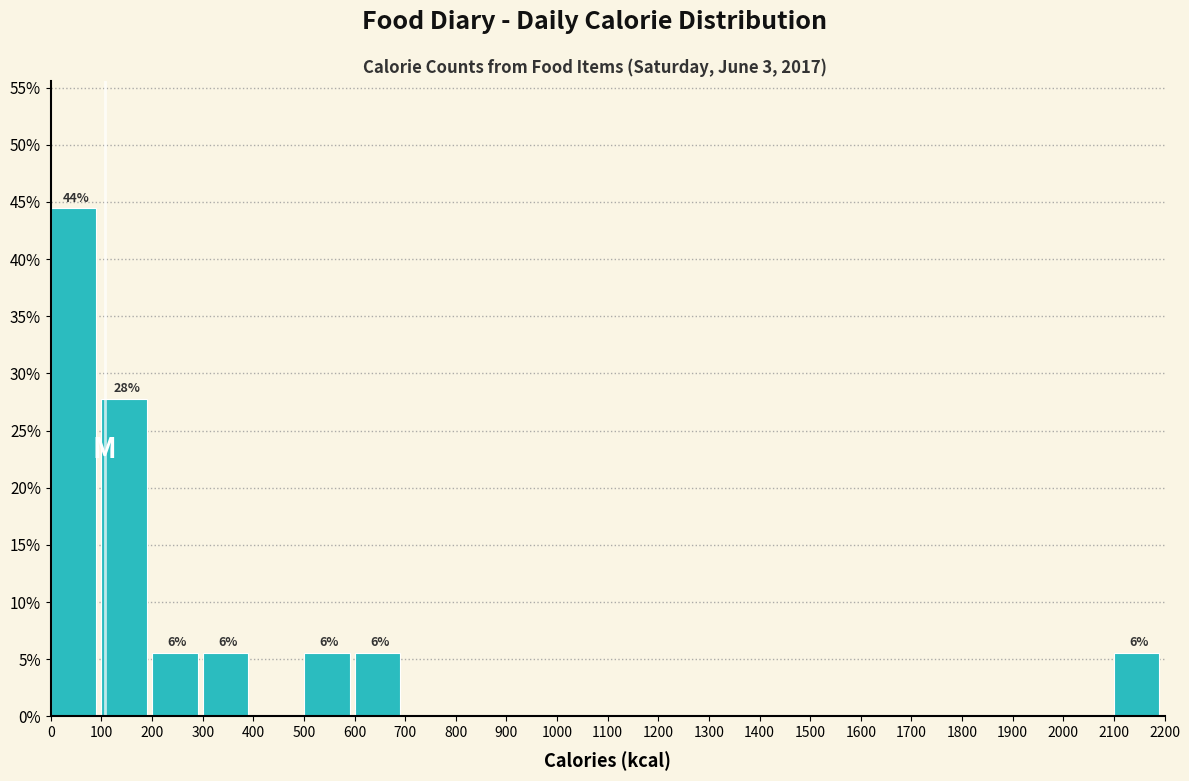

Over which range of the x-axis is the bar tallest?

0 to 100